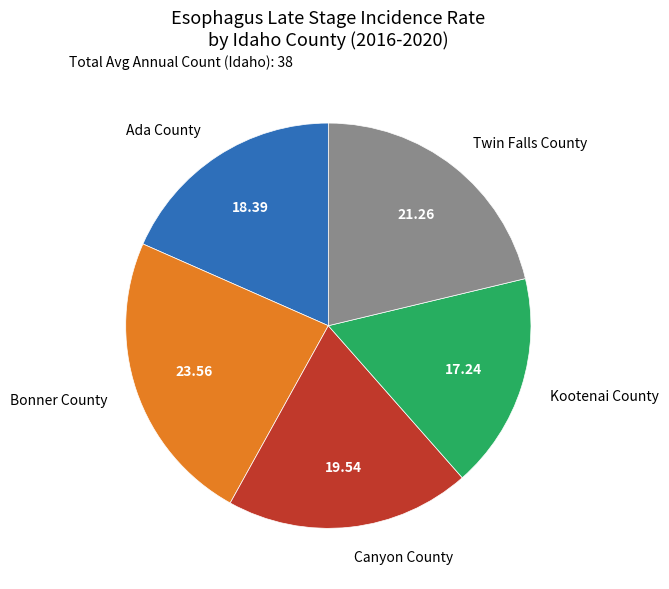

The Canyon County slice represents 4% of the pie. True or false?

False